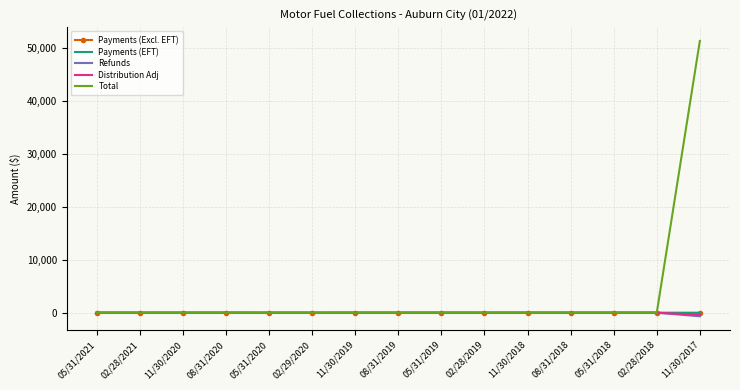

The Payments (EFT) series shows 0.0 at 05/31/2020. True or false?

True